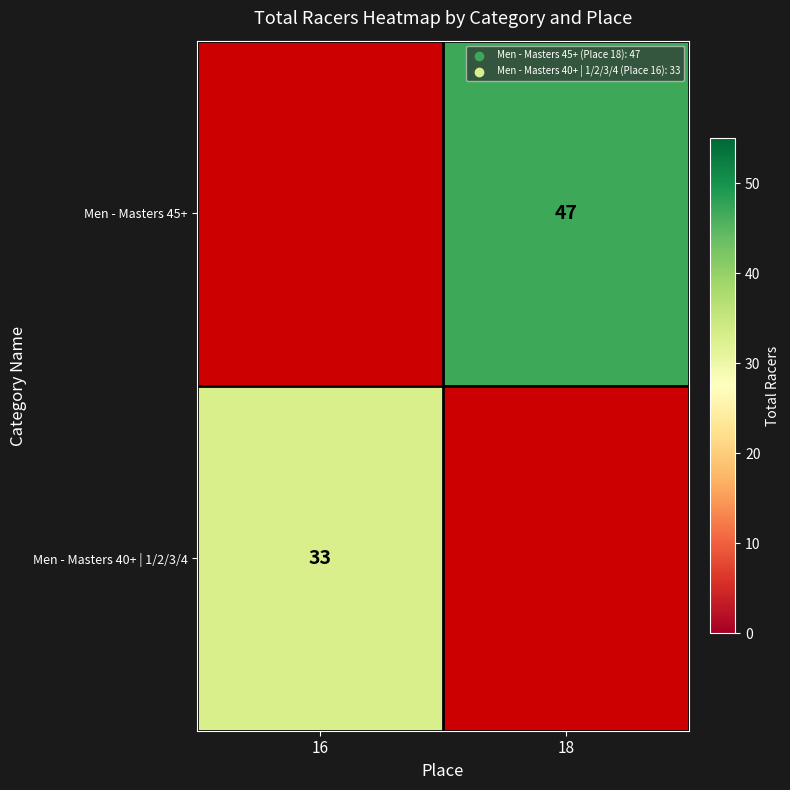

Is it true that Men - Masters 45+ equals 78 at 18?

False